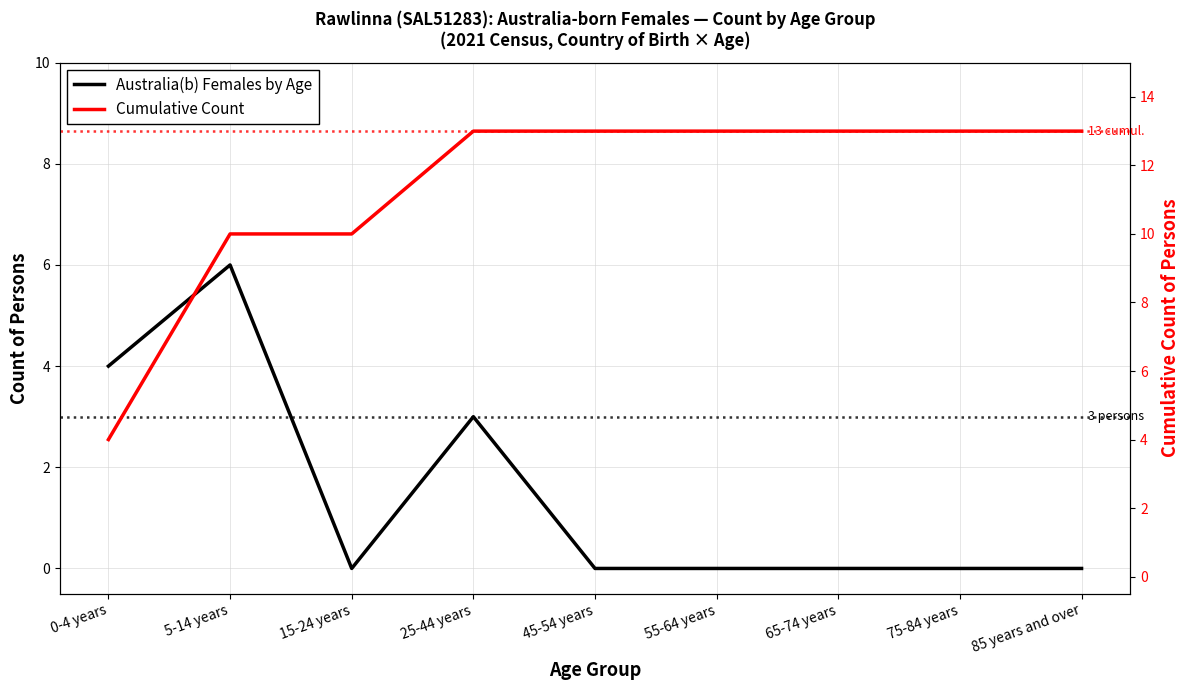

True or false: Cumulative Count has a value of 19 at 85 years and over.

False